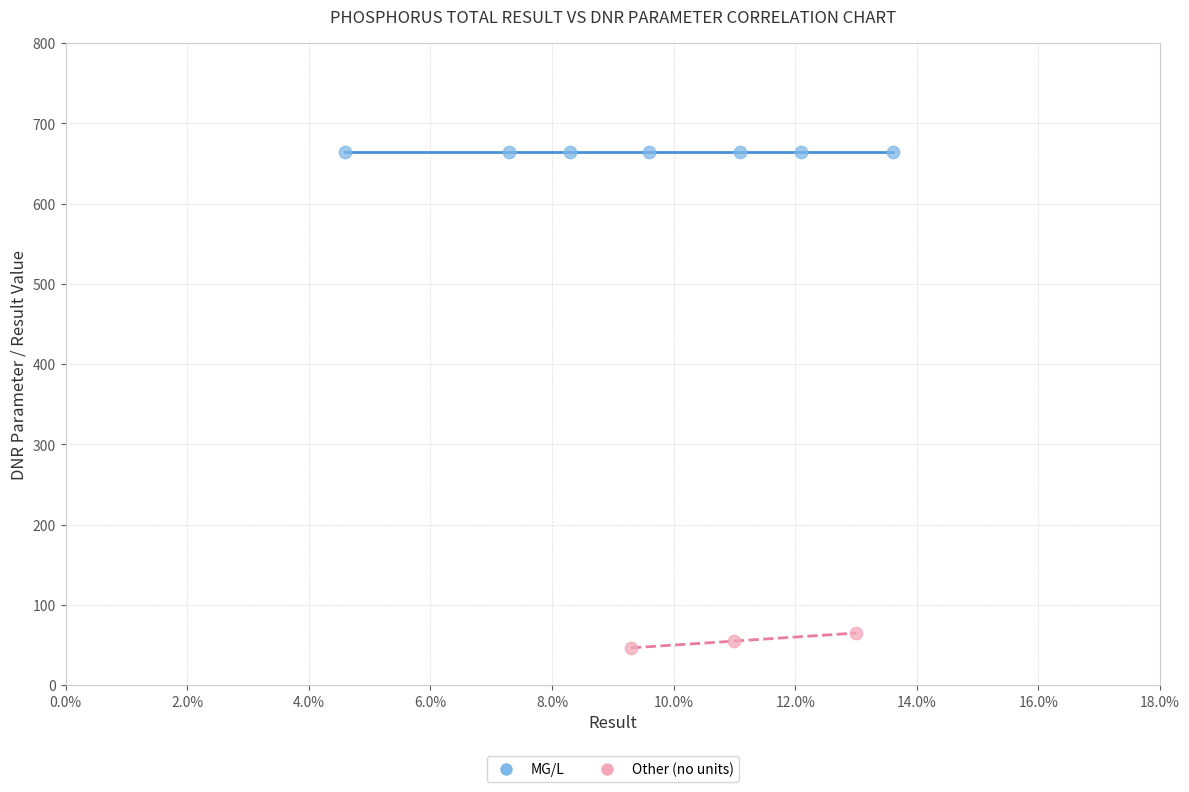

Which series contains the highest Y value?

MG/L